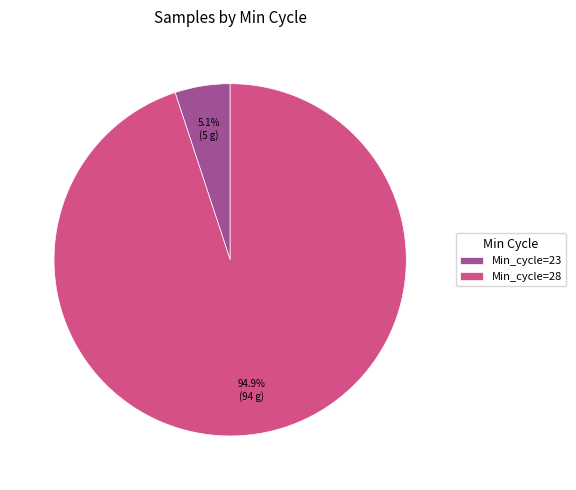

Rank the categories by value from highest to lowest.

Min_cycle=28, Min_cycle=23